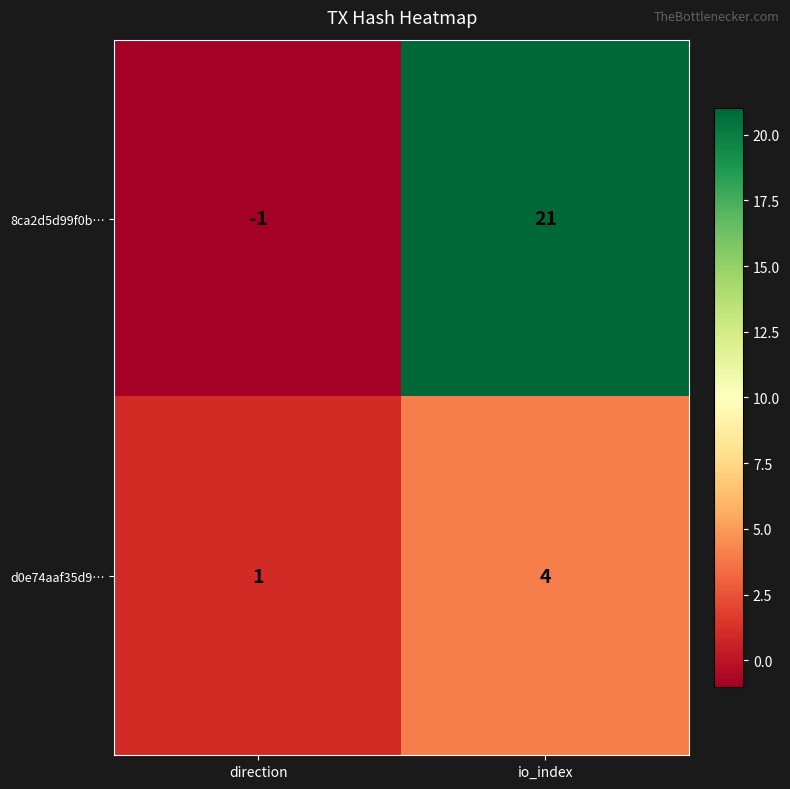

Which series has the largest total across all categories?

8ca2d5d99f0b…